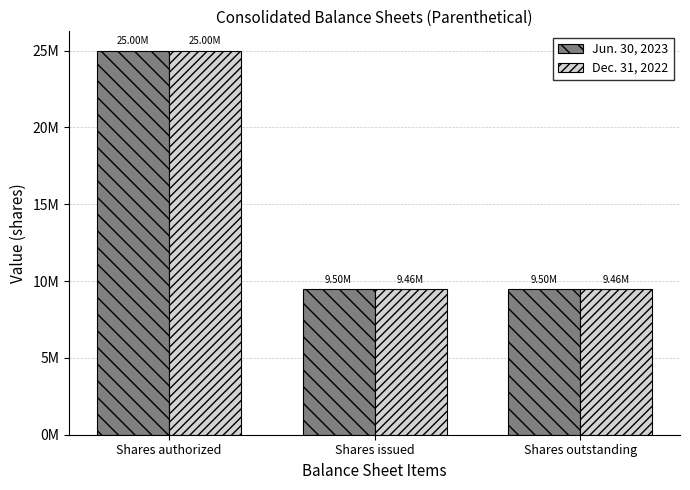

Does the chart contain any negative values?

No